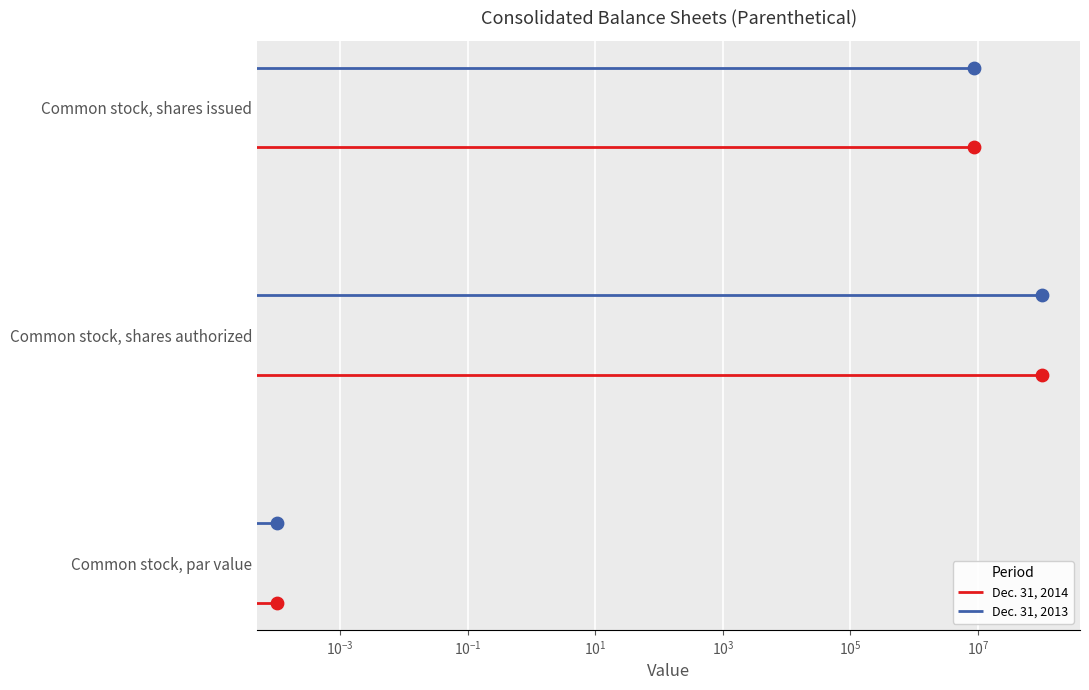

What are all the series names shown in the legend?

Dec. 31, 2014, Dec. 31, 2013